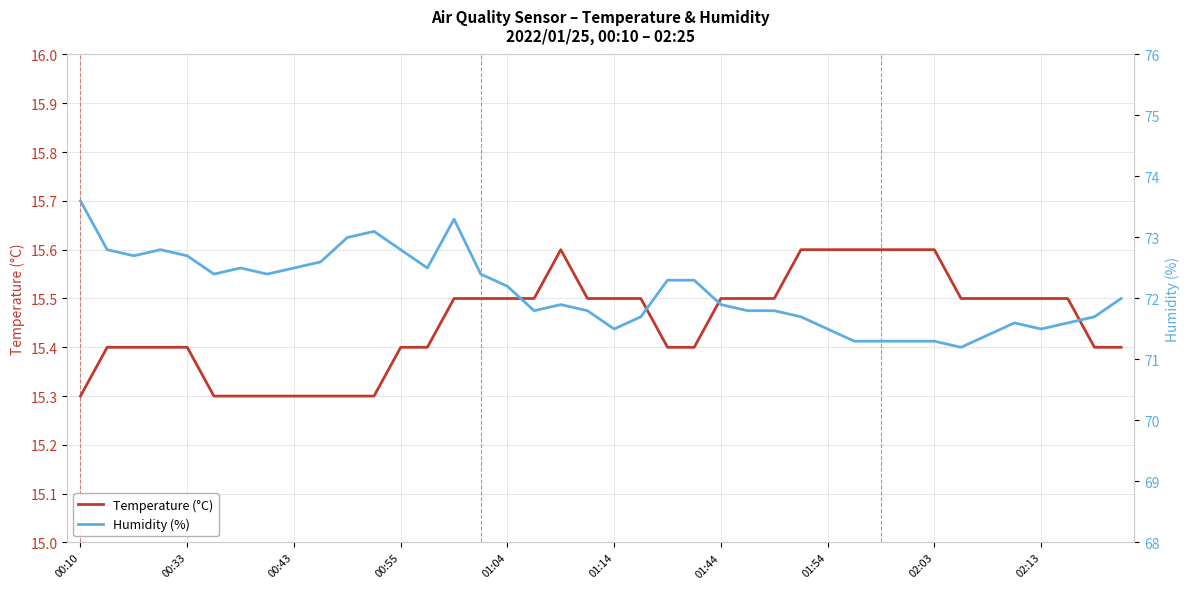

What is the minimum value shown in the chart?

15.3